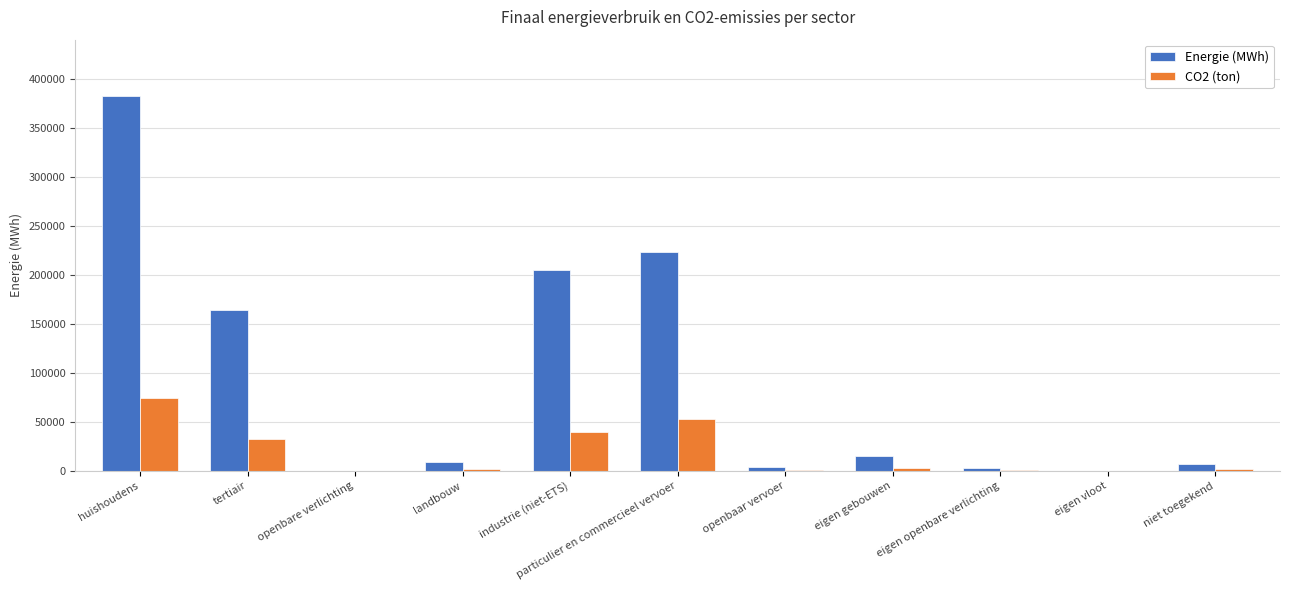

At which label is Energie (MWh) closest to 191310?

industrie (niet-ETS)